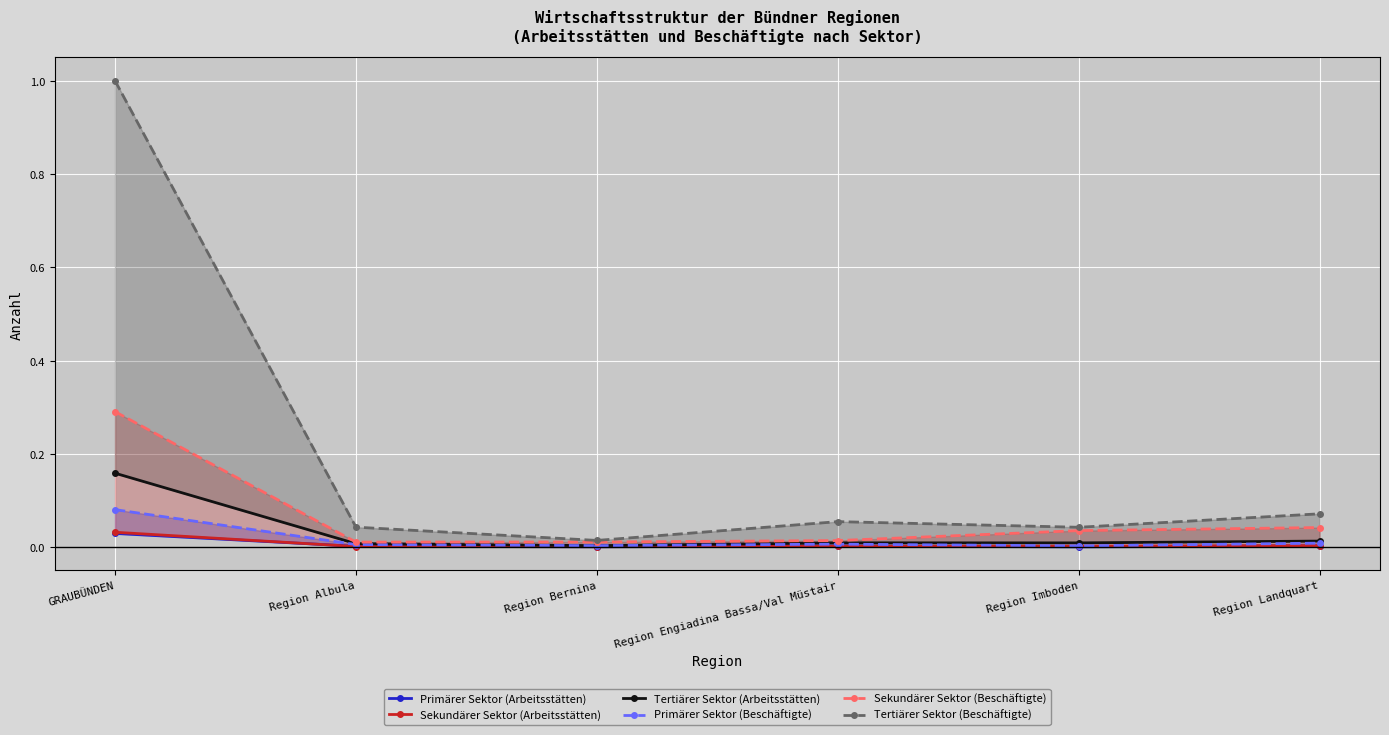

At how many categories does at least one series exceed 0?

6